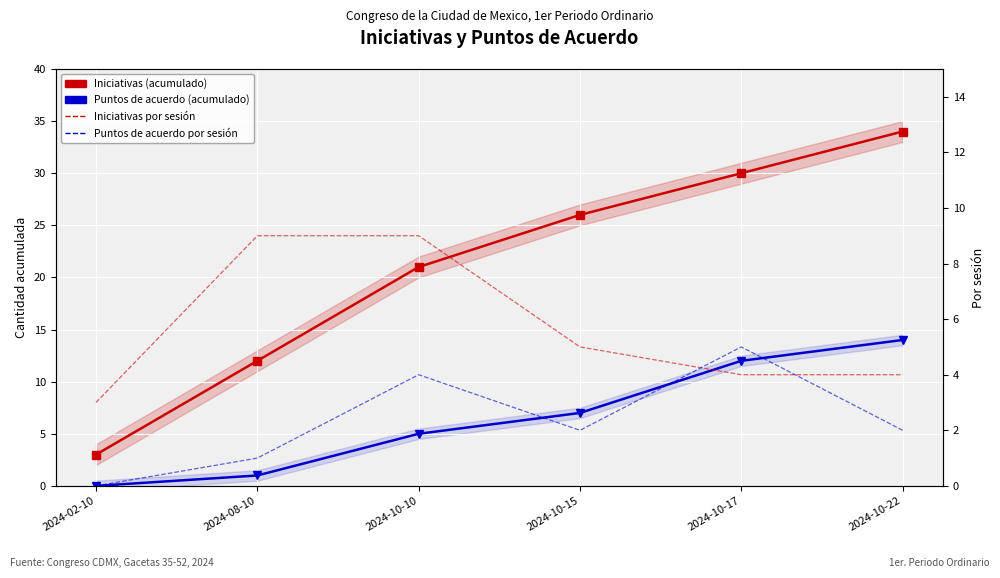

What are all the series names shown in the legend?

Iniciativas (acumulado), Puntos de acuerdo (acumulado), Iniciativas por sesión, Puntos de acuerdo por sesión